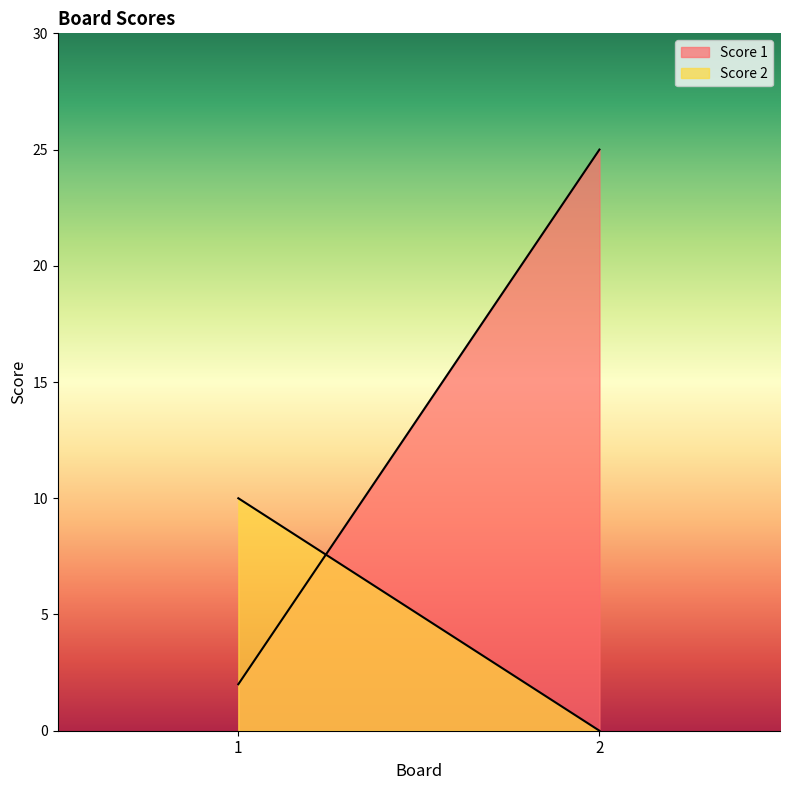

Reading left to right, transcribe all the data shown in this chart.

Score 1: 1=2	2=25
Score 2: 1=10	2=0